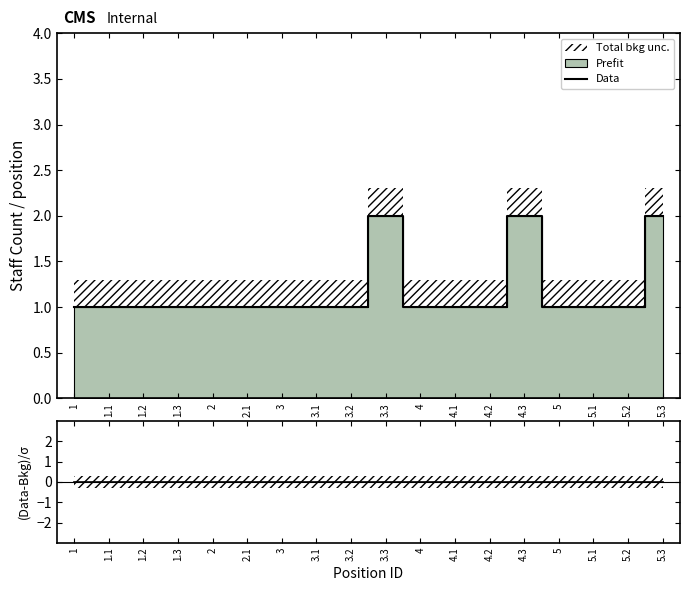

Reading left to right, what are all the values shown in this chart?

Prefit: 1.0	1.0	1.0	1.0	1.0	1.0	1.0	1.0	1.0	2.0	1.0	1.0	1.0	2.0	1.0	1.0	1.0	2.0
Total bkg unc.: 1.3	1.3	1.3	1.3	1.3	1.3	1.3	1.3	1.3	2.3	1.3	1.3	1.3	2.3	1.3	1.3	1.3	2.3
Data: 1.0	1.0	1.0	1.0	1.0	1.0	1.0	1.0	1.0	2.0	1.0	1.0	1.0	2.0	1.0	1.0	1.0	2.0